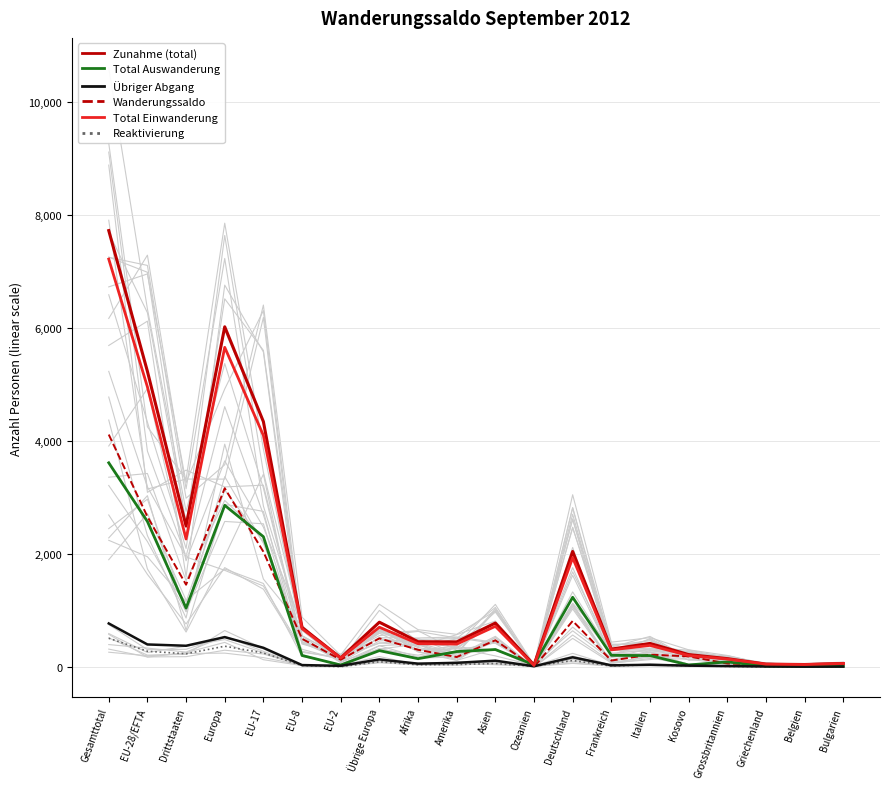

At which category does Reaktivierung reach its first local peak?

Europa